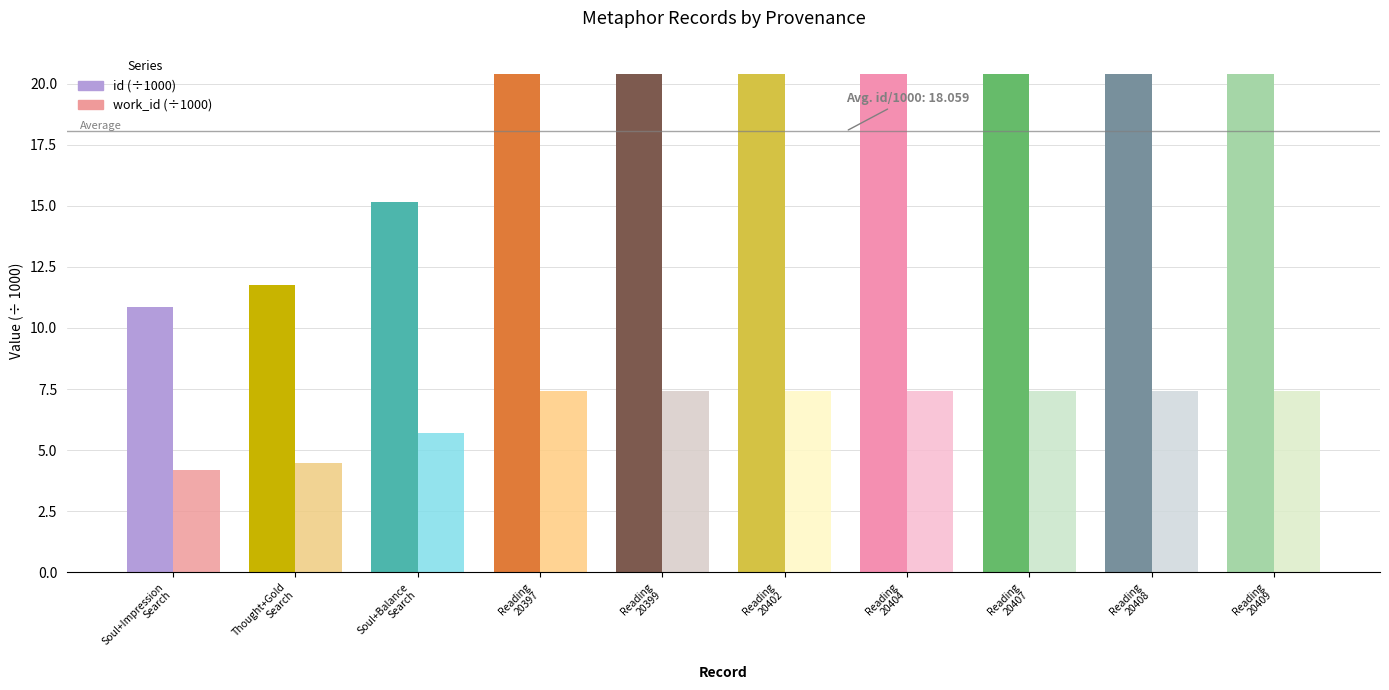

Which series has the largest range (max minus min)?

id (÷1000)